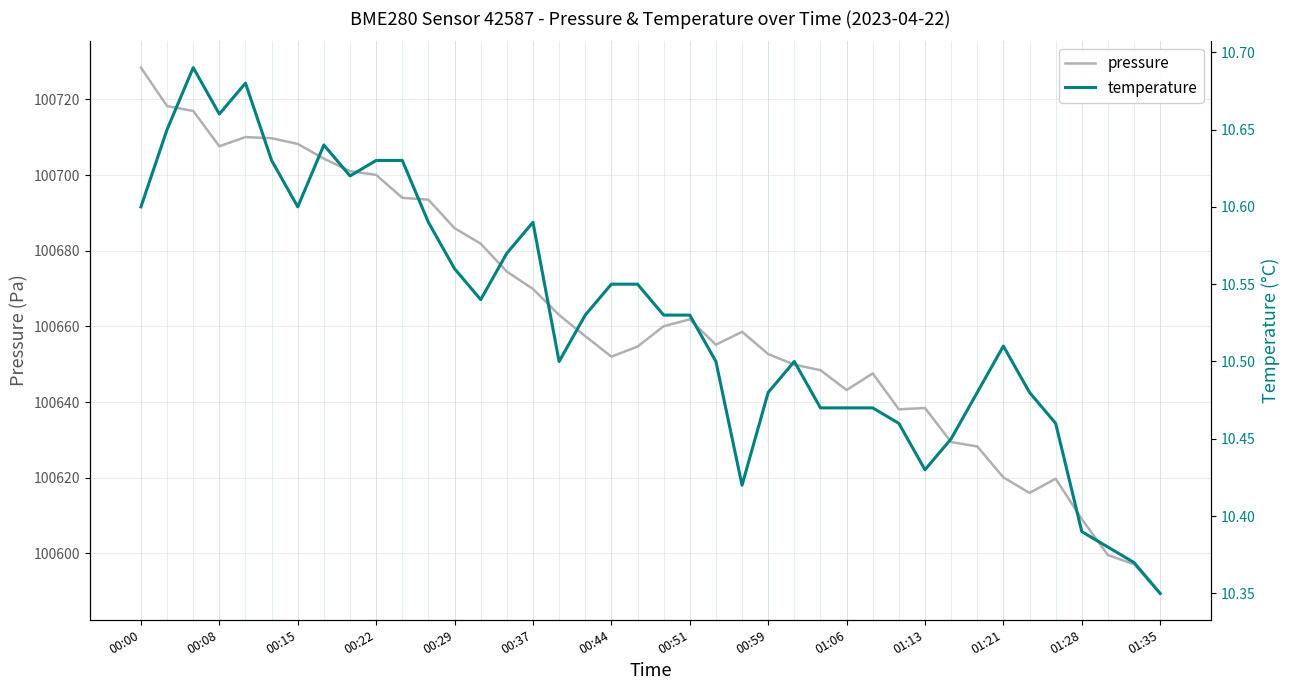

What is the highest value of the pressure series?

100728.4